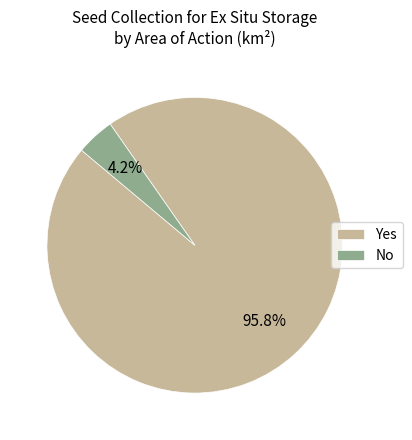

To the nearest percent, what portion does Yes represent?

96%